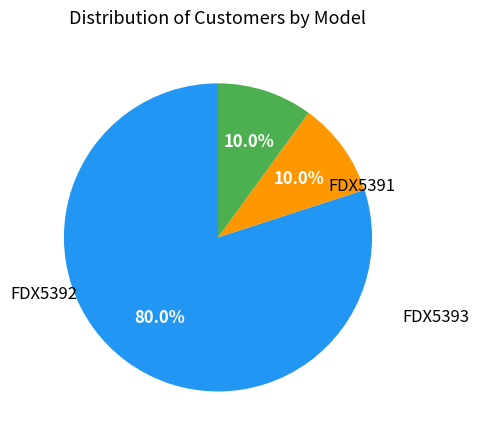

Is there a majority slice in this chart?

Yes